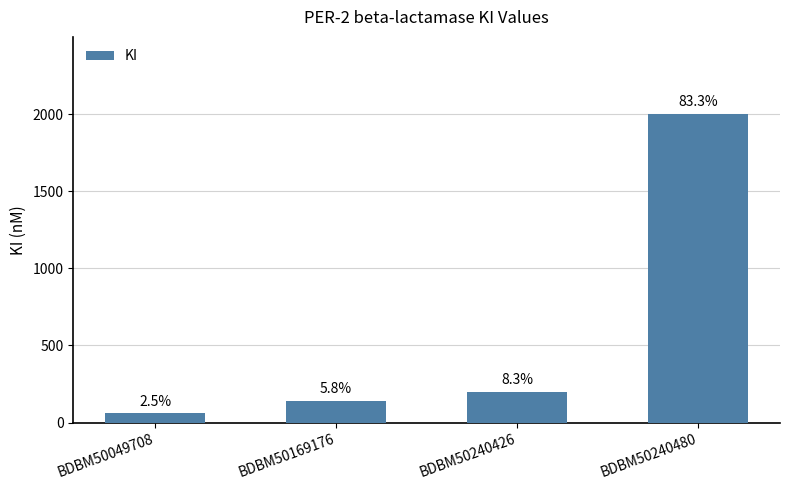

What is the change in value from BDBM50169176 to BDBM50240426?

+60